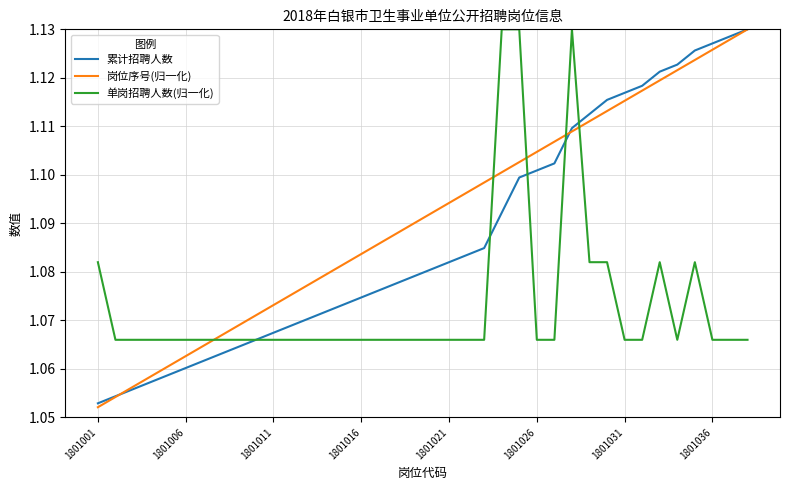

Which series ends up on top after the final intersection of 单岗招聘人数(归一化) and 岗位序号(归一化)?

岗位序号(归一化)